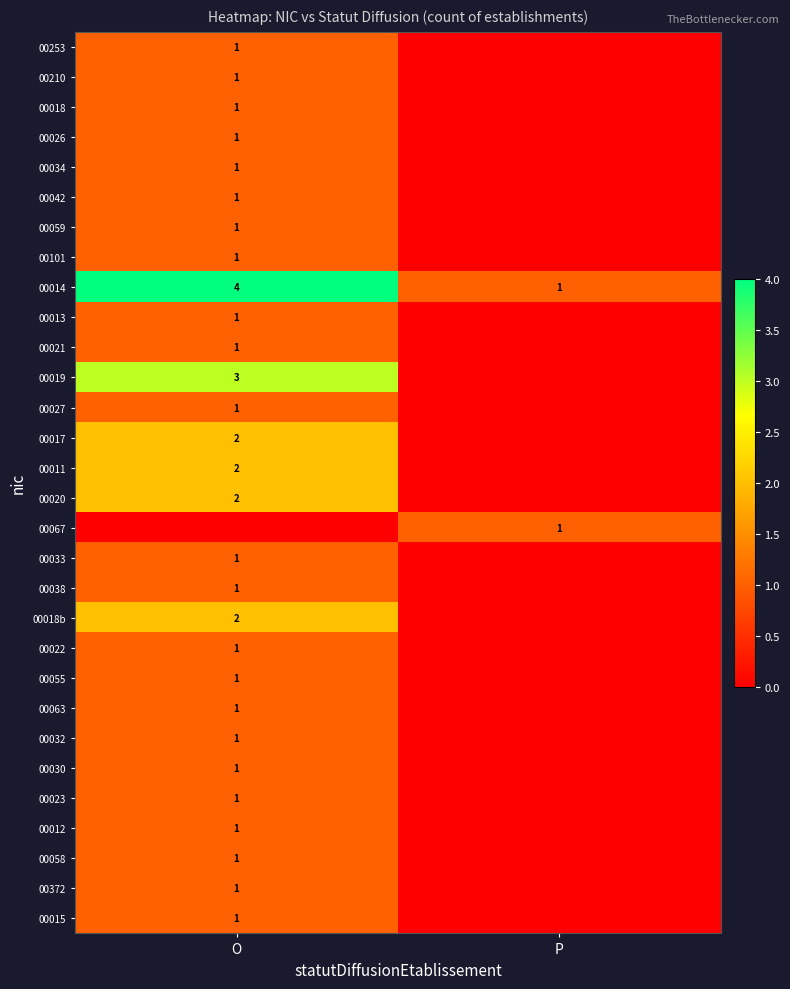

Is it true that 00019 equals 3 at O?

True